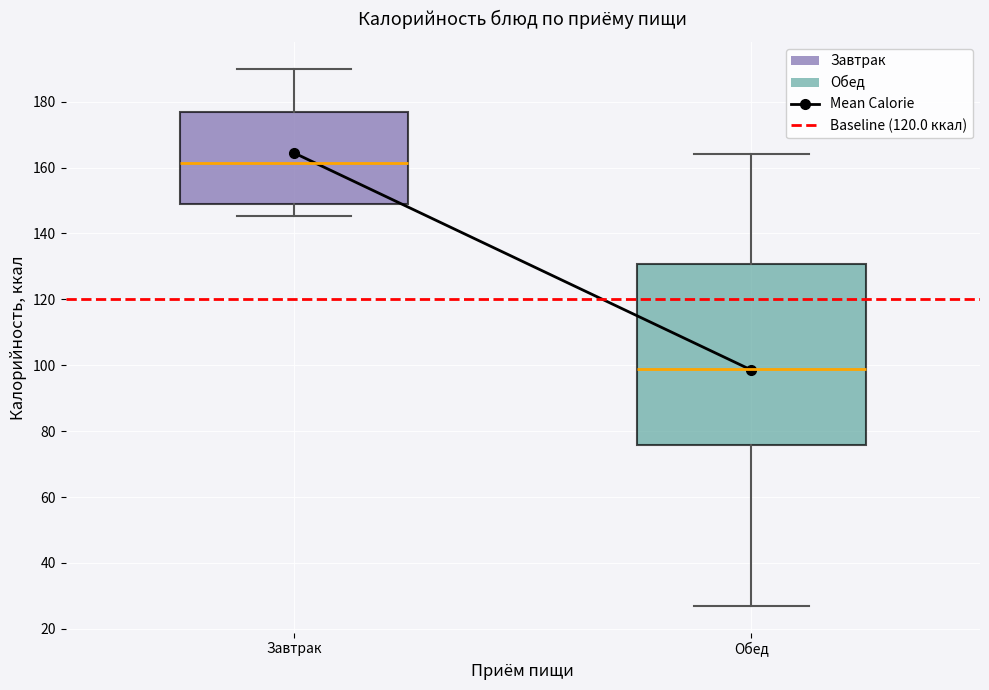

Comparing the boxes themselves (not the whiskers), which one is the tallest?

Обед